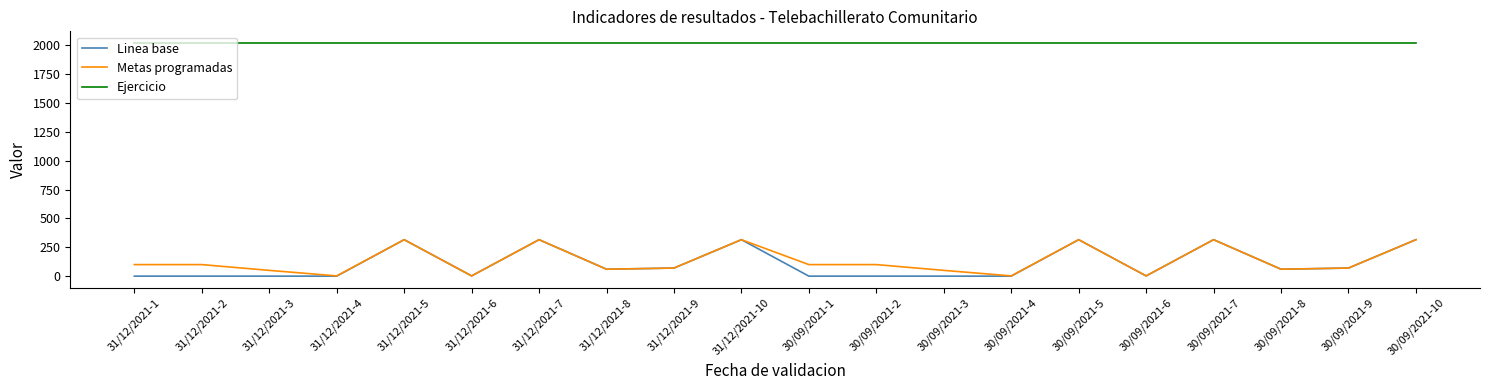

The value of Linea base at 31/12/2021-3 is -121. True or false?

False